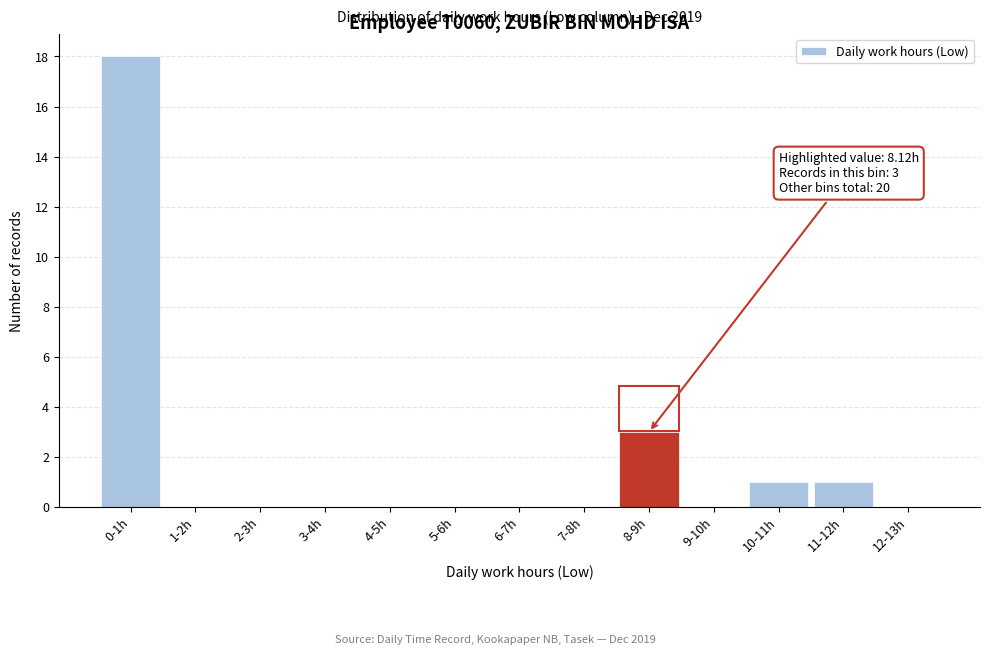

Reading right to left, list all the values displayed in this chart.

12-13h=0	11-12h=1	10-11h=1	9-10h=0	8-9h=3	7-8h=0	6-7h=0	5-6h=0	4-5h=0	3-4h=0	2-3h=0	1-2h=0	0-1h=18